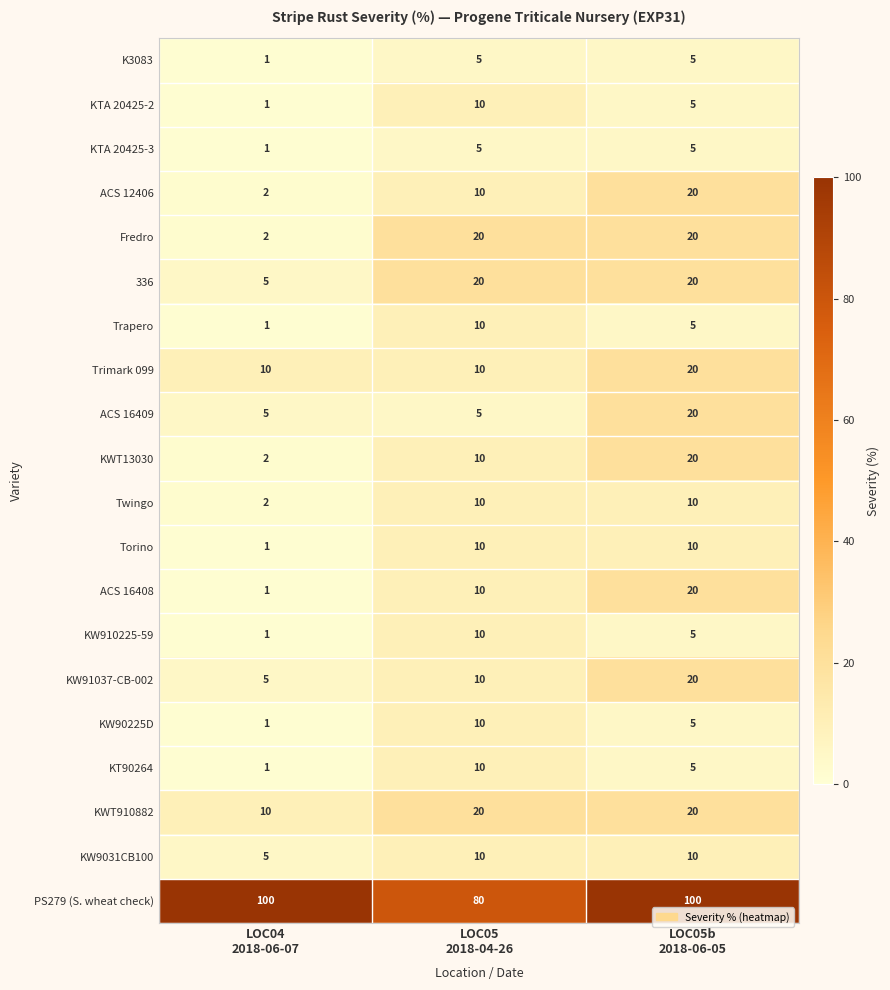

At how many categories does at least one series exceed 27?

3